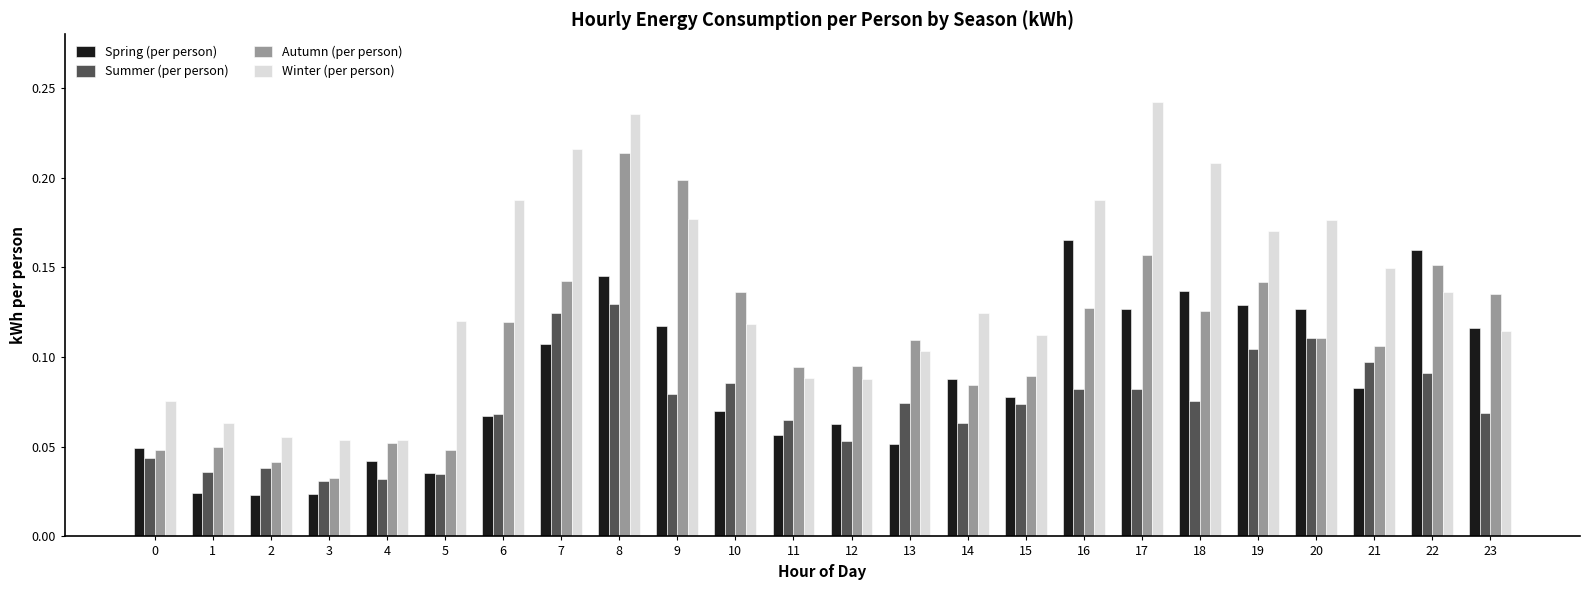

The value of Spring (per person) at 0 is 0.1. True or false?

False